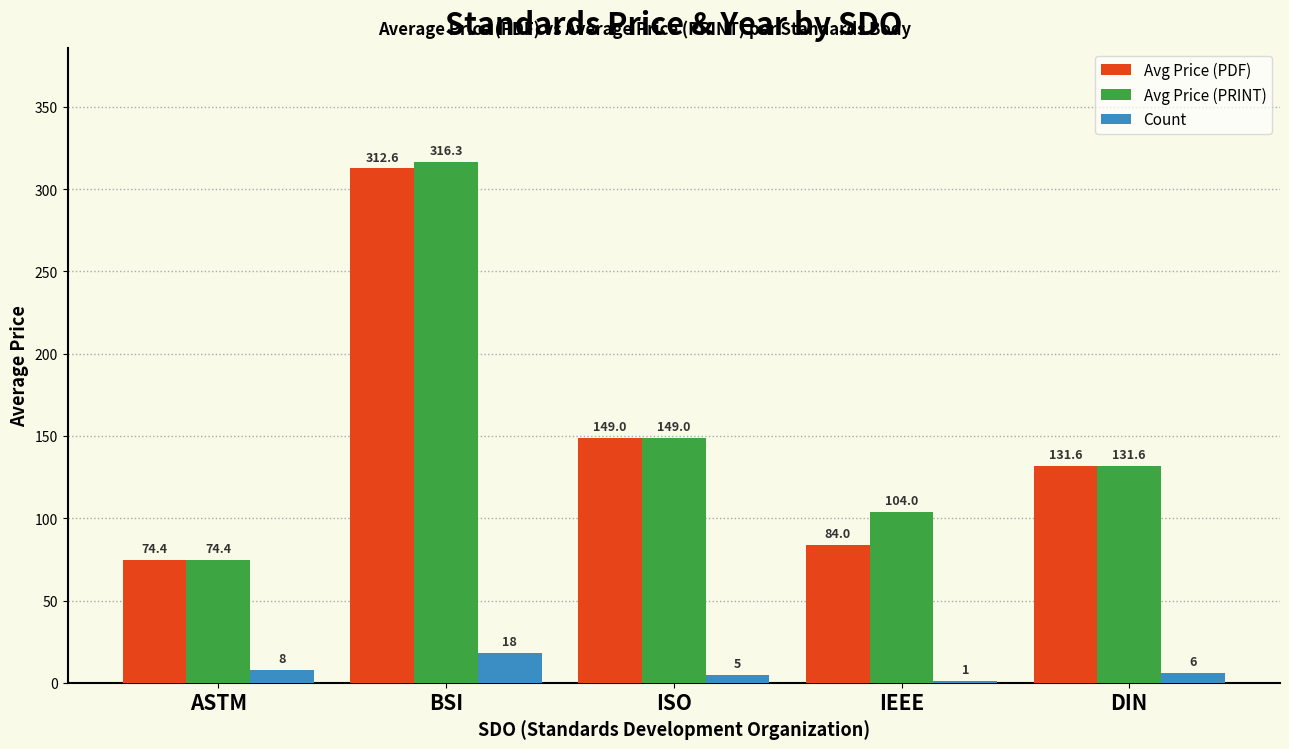

Between ASTM and IEEE, which series saw the biggest shift?

Avg Price (PRINT)